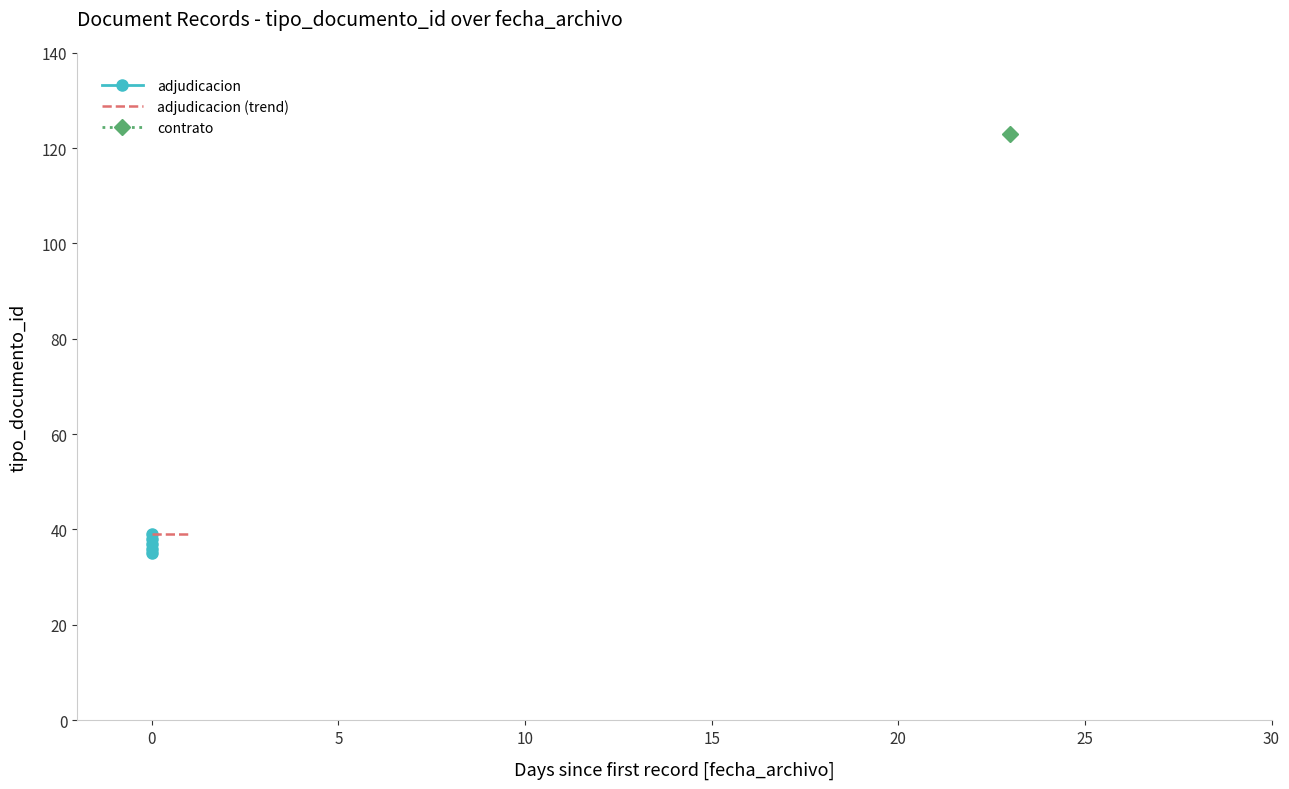

Rank the categories by value from lowest to highest.

2014-04-15, 2014-04-15, 2014-04-15, 2014-04-15, 2014-04-15, 2014-05-08